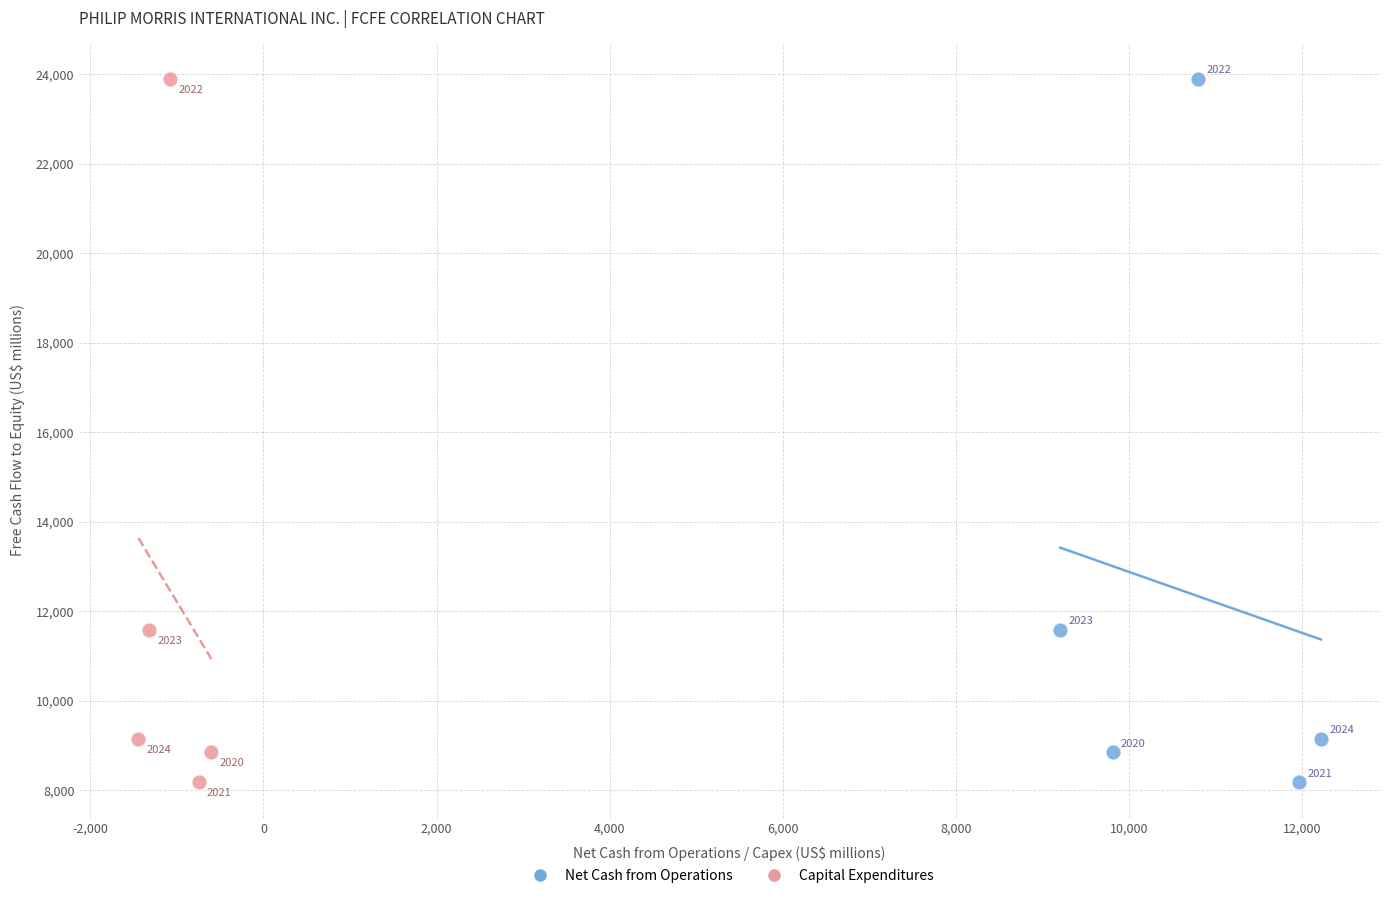

What are all the series names shown in the legend?

Net Cash from Operations, Capital Expenditures